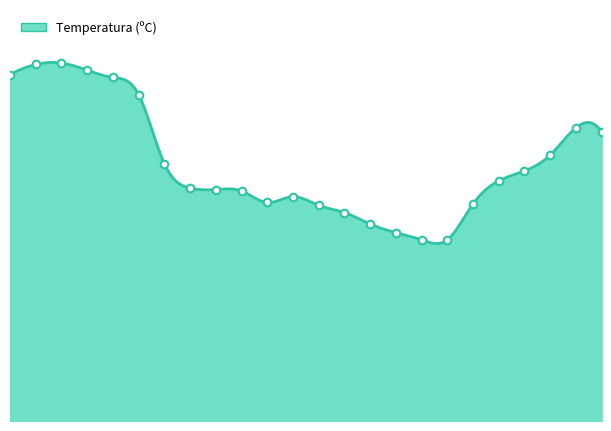

What is the change in value from 19/06 19:00 to 20/06 02:00?

-8.3